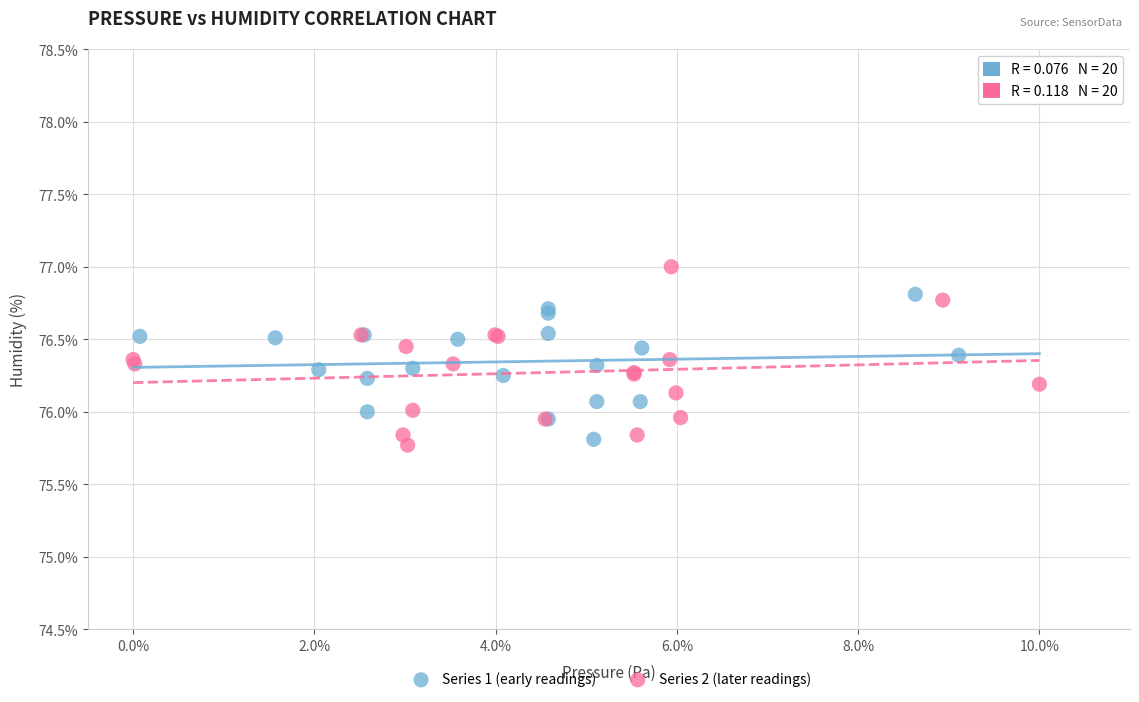

Which series contains the highest Y value?

Series 2 (later readings)